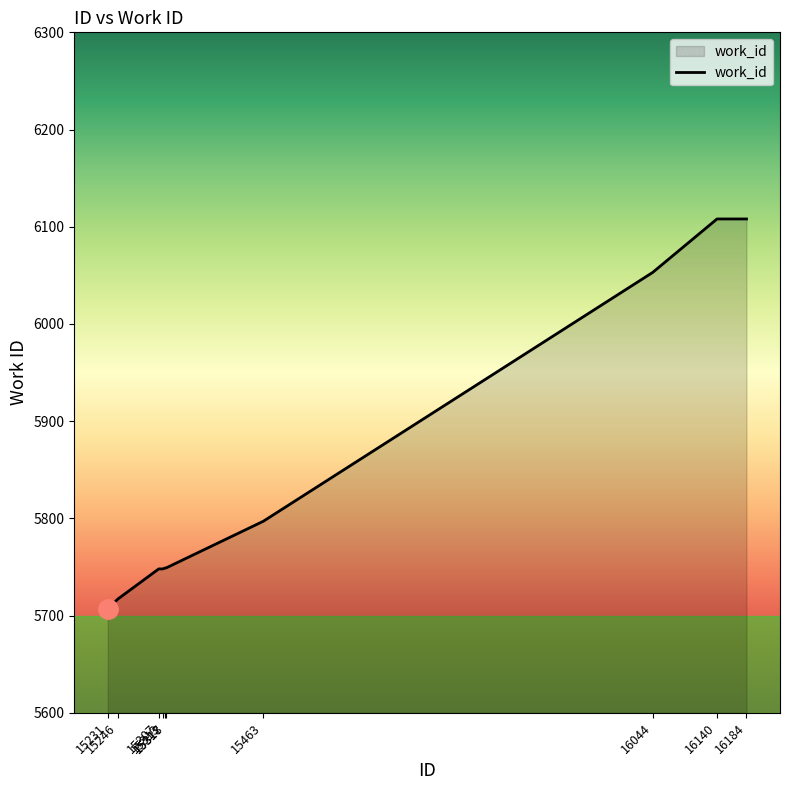

What is the smallest value displayed?

5707